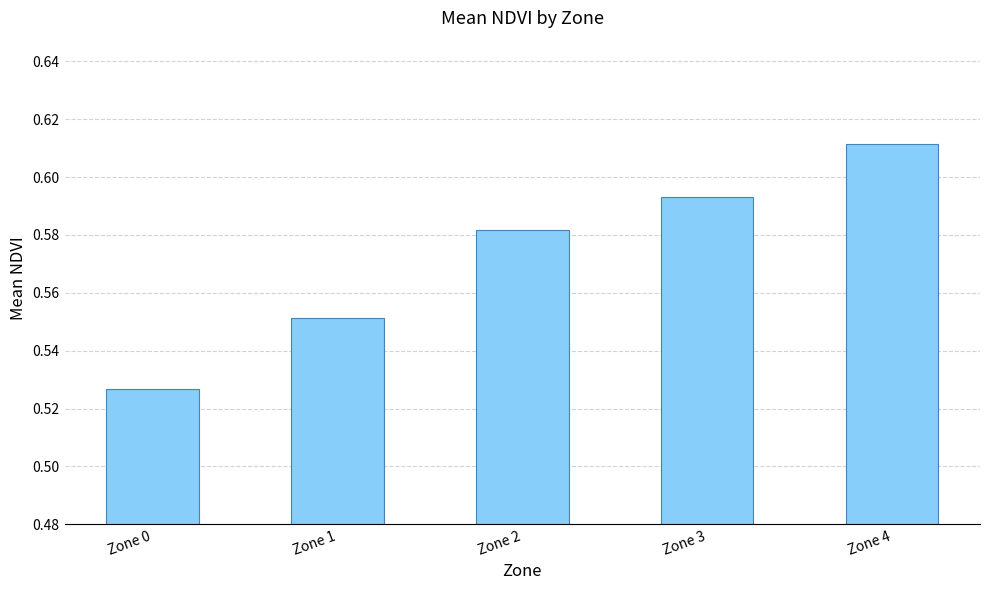

Which has a higher value, Zone 3 or Zone 4?

Zone 4